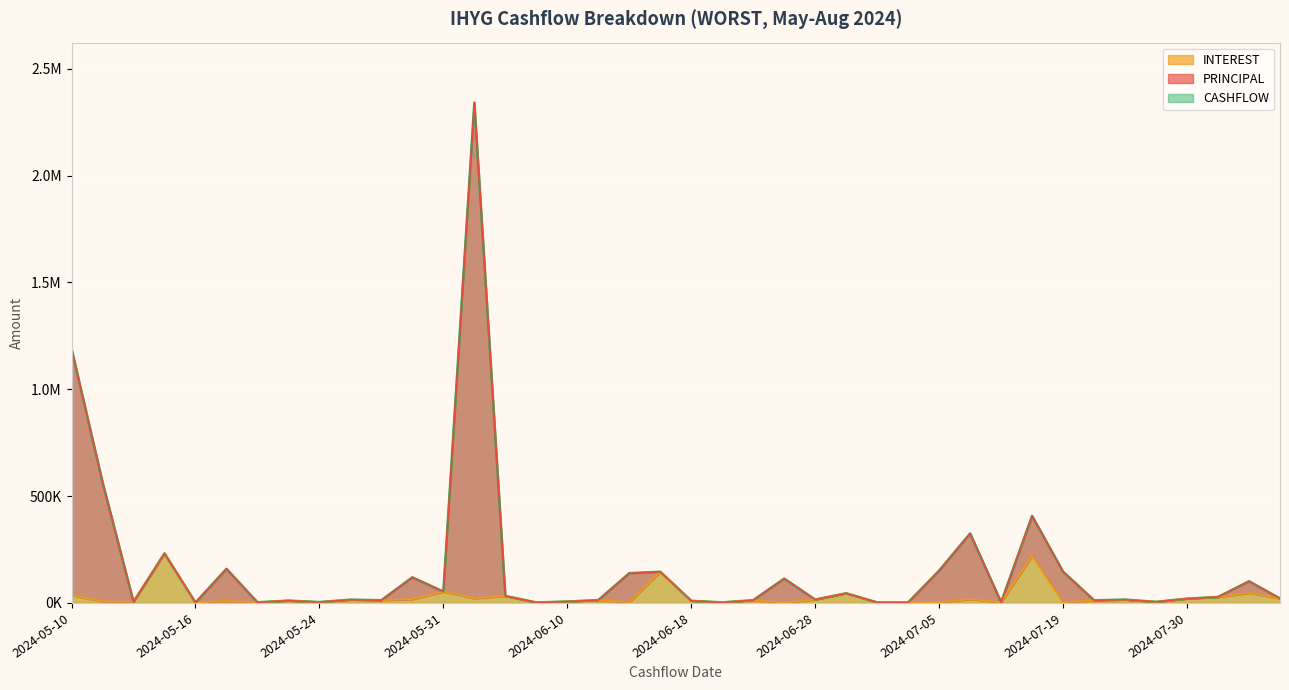

Reading left to right, transcribe all the data shown in this chart.

INTEREST: 35387.2	7344.6	5217.3	231807.8	1540.3	9371.0	2917.3	10870.2	3905.9	15159.9	12757.6	17410.4	52937.7	21453.7	32703.8	2198.3	6546.1	13300.5	3021.0	145899.3	9902.1	2507.3	12822.9	1955.3	15646.3	45155.9	2488.9	2386.1	3308.5	17643.2	3229.9	220275.9	2640.2	12420.1	15428.2	5075.7	20013.1	27882.7	46966.6	20866.1
PRINCIPAL: 1190060.0	565638.6	5217.3	231807.8	1540.3	159458.0	2917.3	10870.2	3905.9	15159.9	12757.6	119812.5	52937.7	2341320.2	32703.8	2198.3	6546.1	13300.5	139056.4	145899.3	9902.1	2507.3	12822.9	113687.3	15646.3	45155.9	2488.9	2386.1	151085.1	325064.0	3229.9	407279.9	146092.8	12420.1	15428.2	5075.7	20013.1	27882.7	101254.5	20866.1
CASHFLOW: 1190060.0	565638.6	5217.3	231807.8	1540.3	159458.0	2917.3	10870.2	3905.9	15159.9	12757.6	119812.5	52937.7	2341320.2	32703.8	2198.3	6546.1	13300.5	139056.3	145899.3	9902.1	2507.3	12822.9	113687.3	15646.3	45155.9	2488.9	2386.1	151085.1	325064.0	3229.9	407279.9	146092.8	12420.1	15428.2	5075.7	20013.1	27882.7	101254.5	20866.1